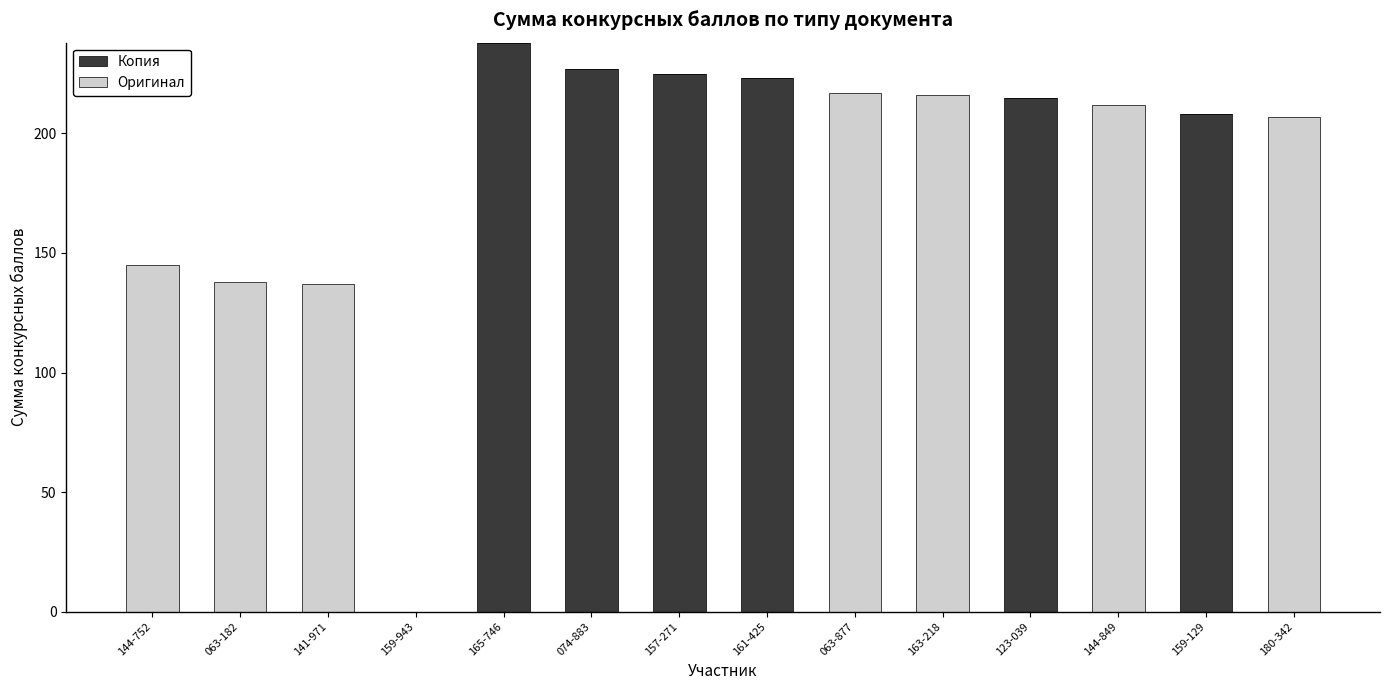

What is the sum of all Копия values?

1336